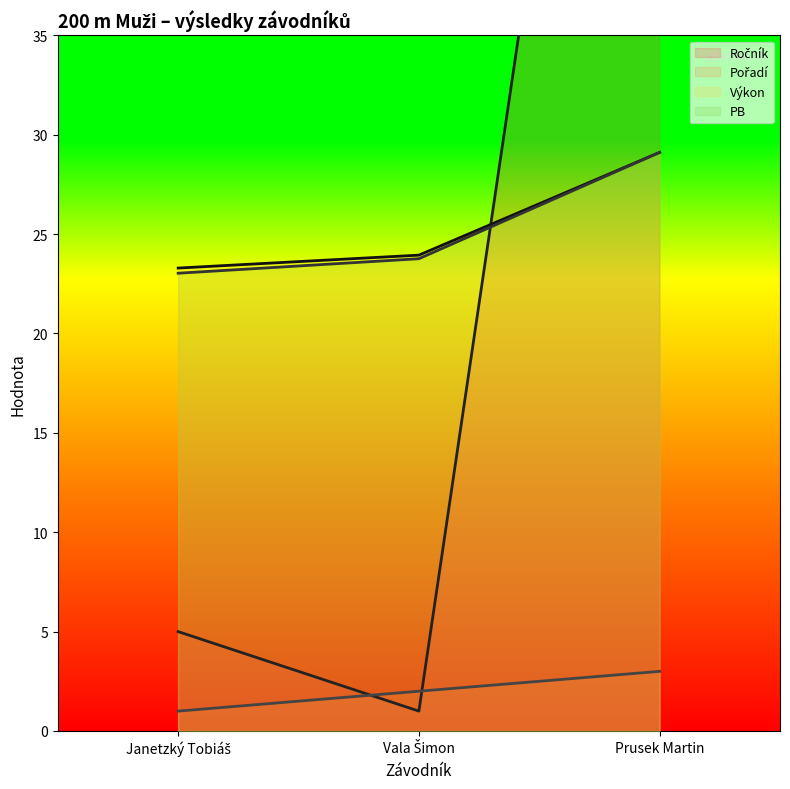

At how many categories does at least one series exceed 4?

3